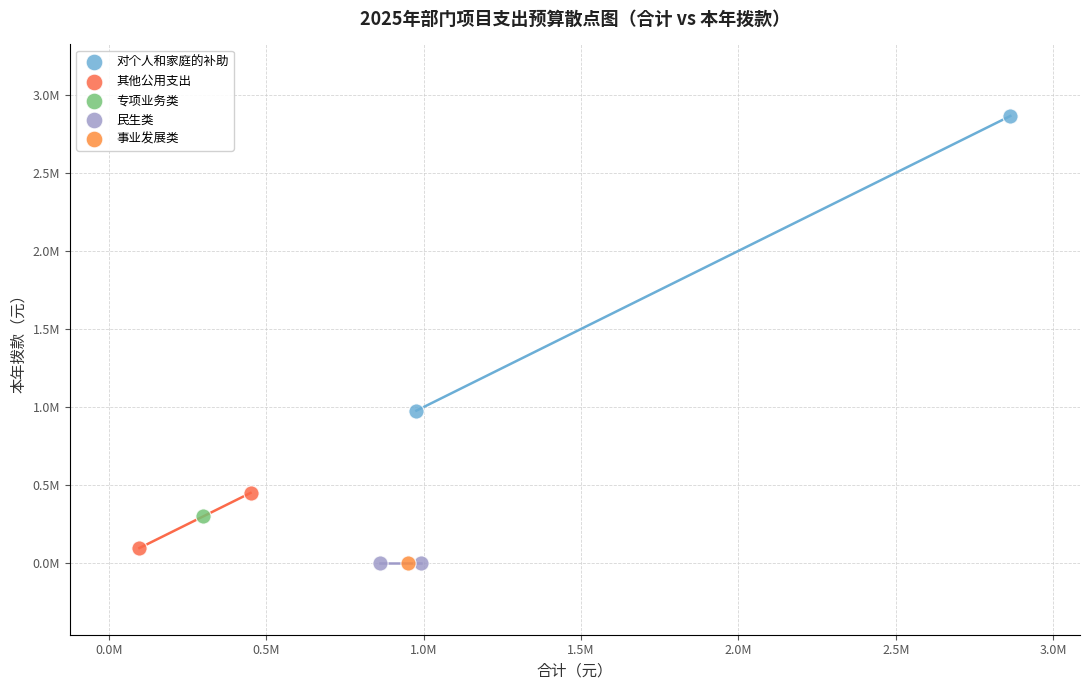

What are all the series names shown in the legend?

对个人和家庭的补助, 其他公用支出, 专项业务类, 民生类, 事业发展类